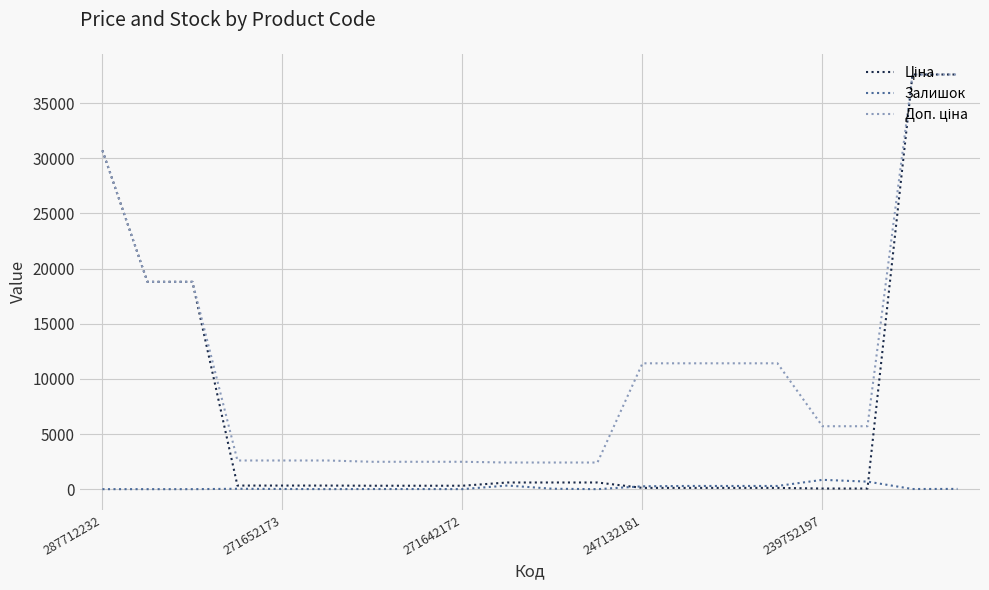

True or false: Доп. ціна has more than 0 points higher than both neighbors.

False